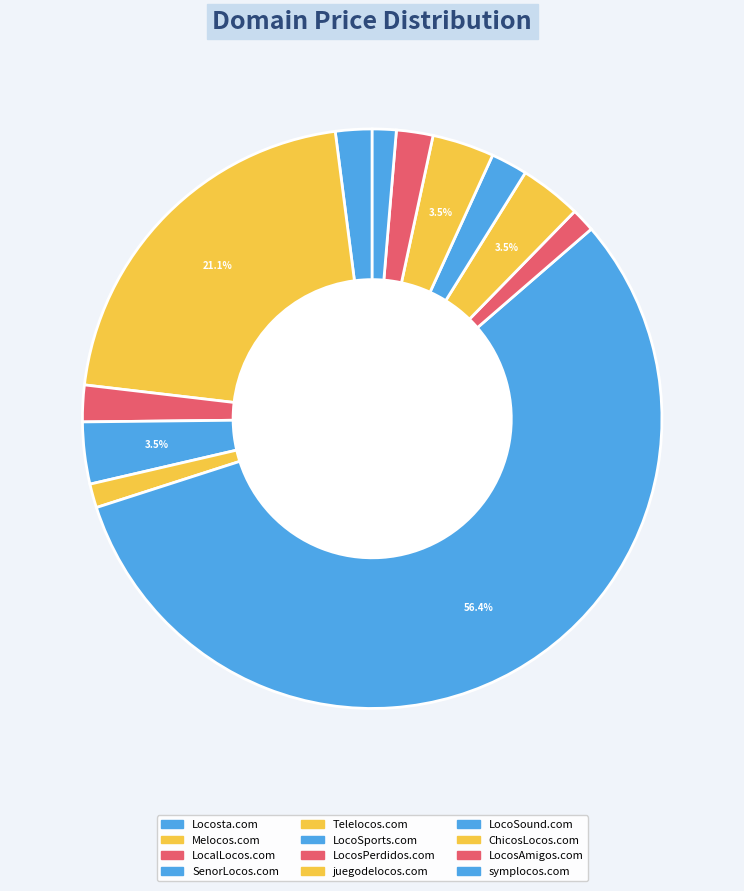

How many slices are in this pie chart?

12